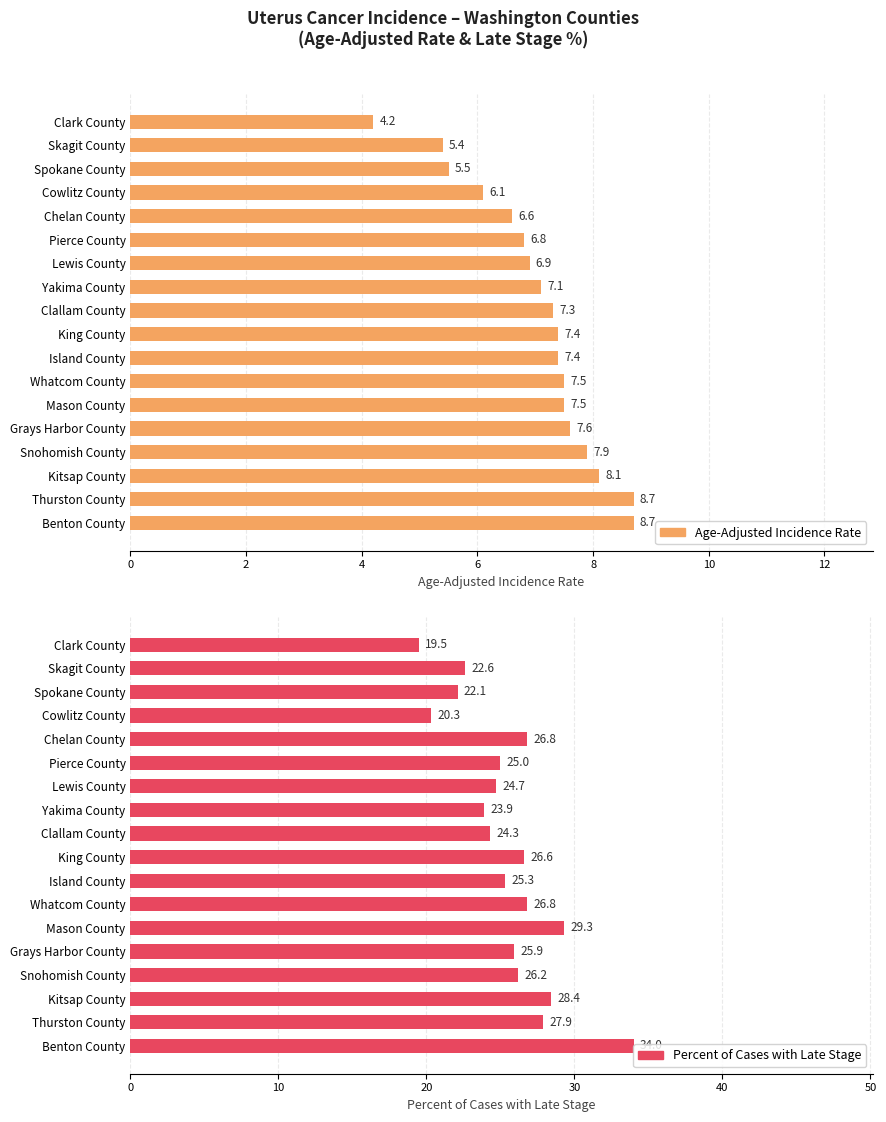

Are the bars horizontal?

Yes